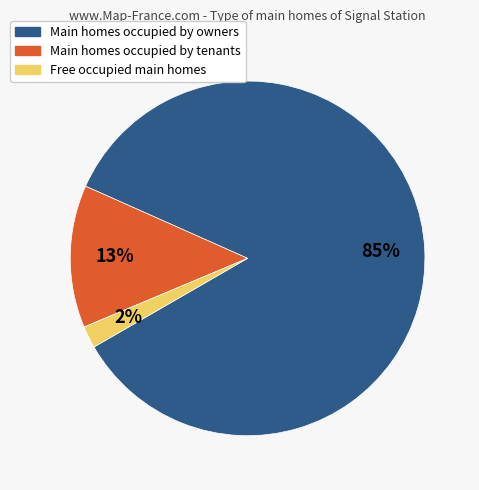

Is there any slice that represents more than half of the pie?

Yes